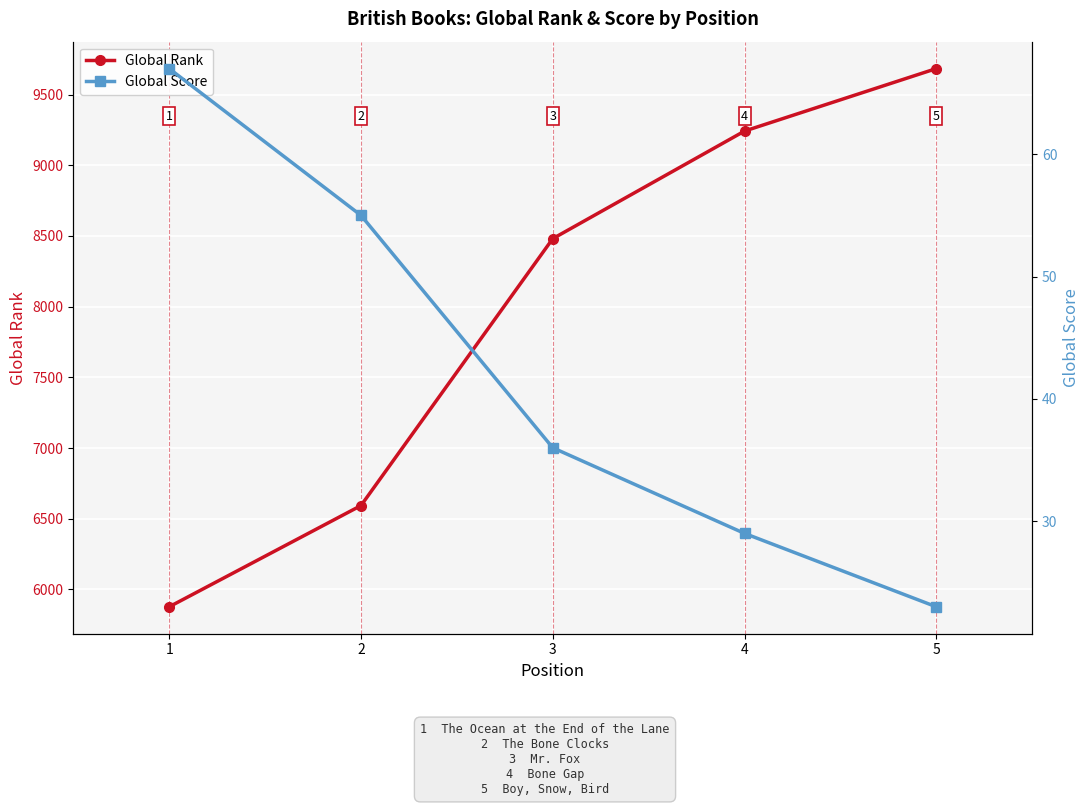

Between 2 and 5, which series saw the biggest shift?

Global Rank